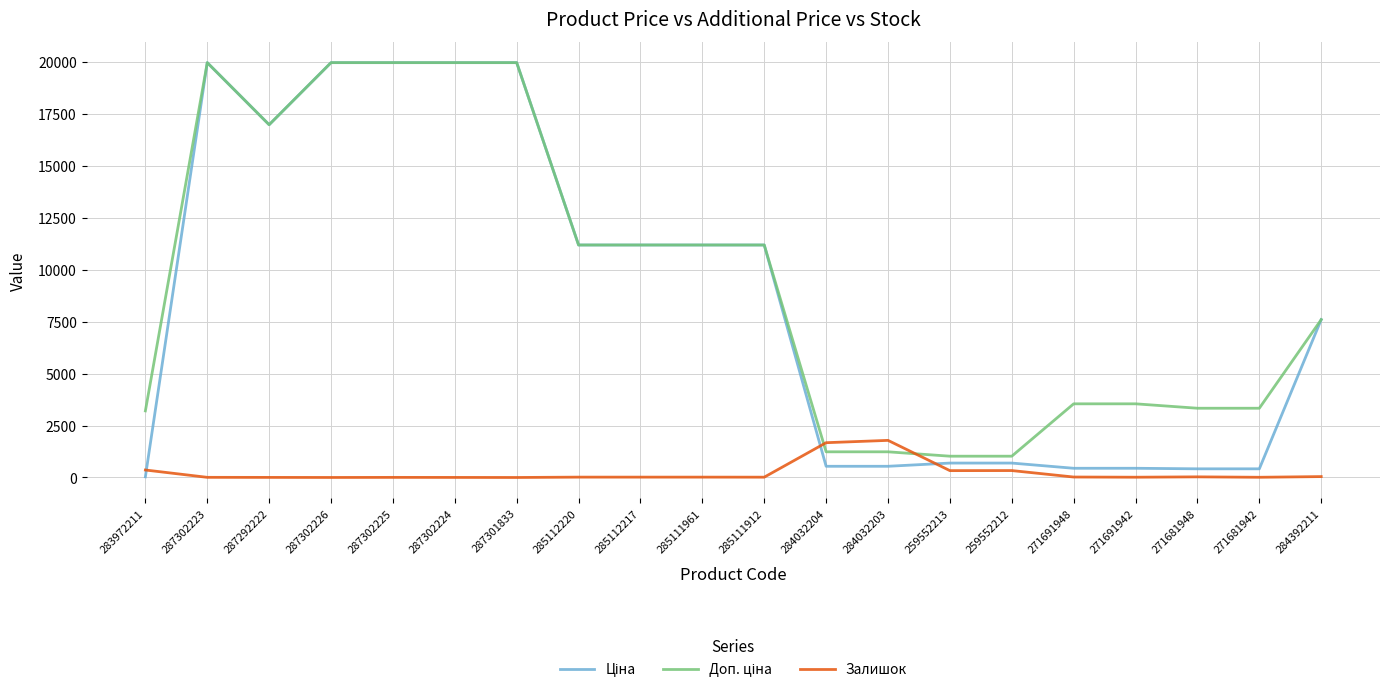

Is it true that Залишок equals 3.0 at 287302224?

True